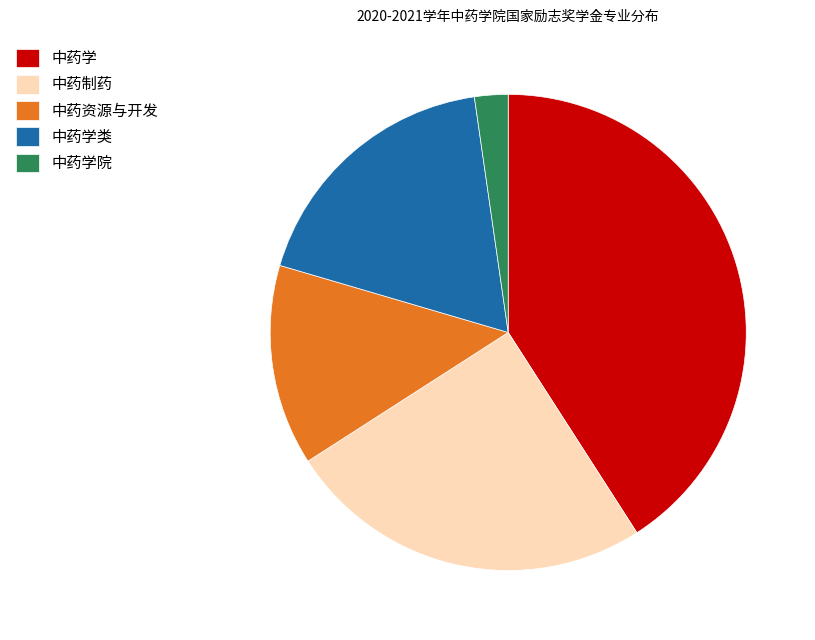

Is it true that 中药学 is 27% of the pie?

False